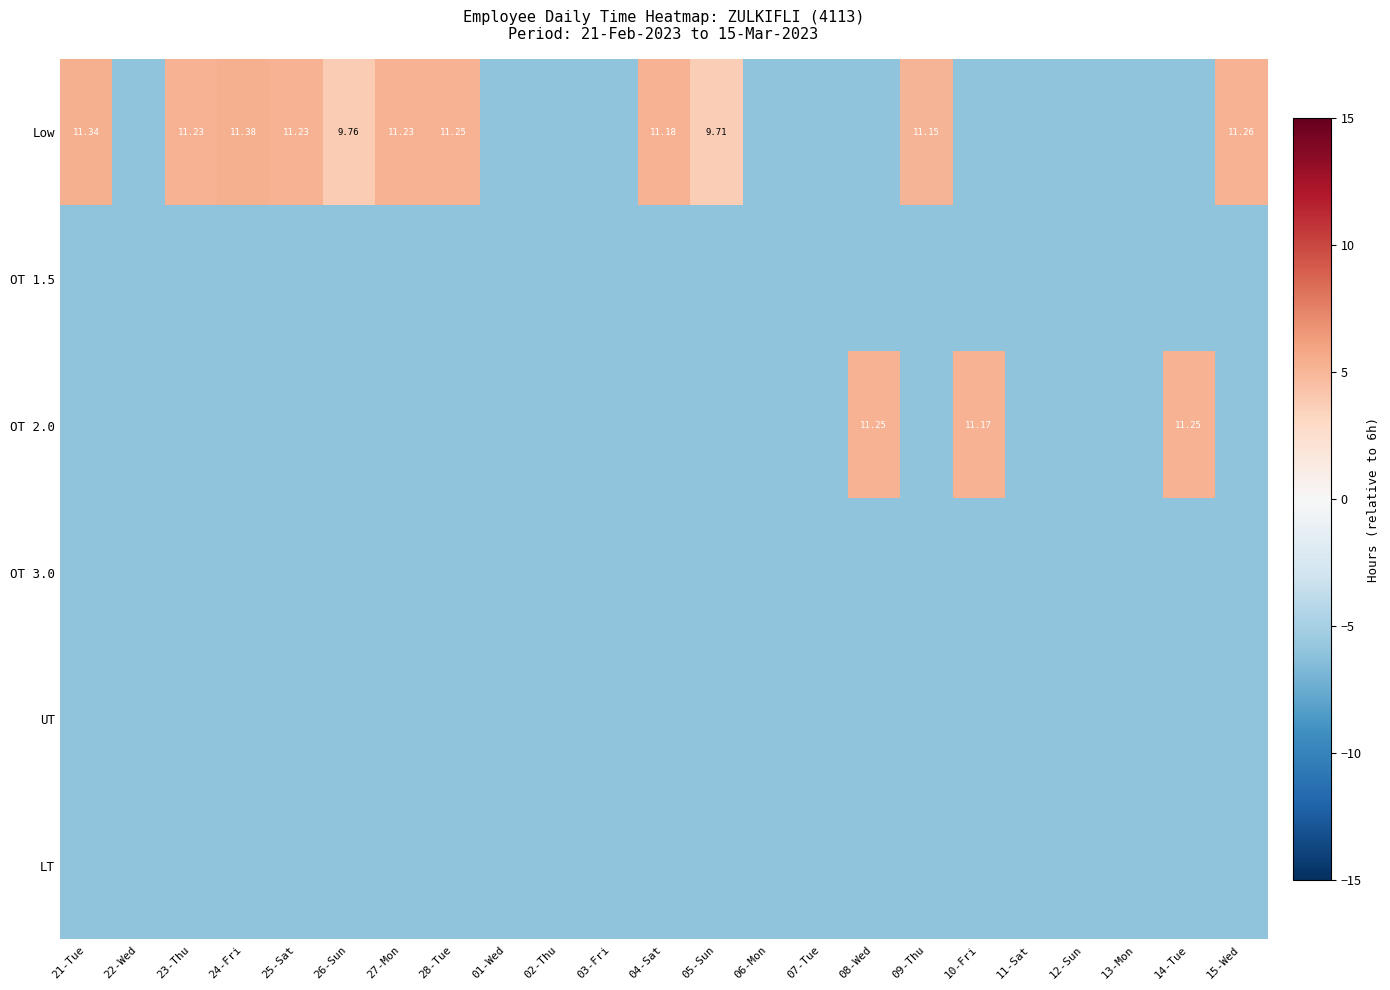

List the series in order of their peak value, highest first.

Low, OT 2.0, OT 1.5, OT 3.0, UT, LT